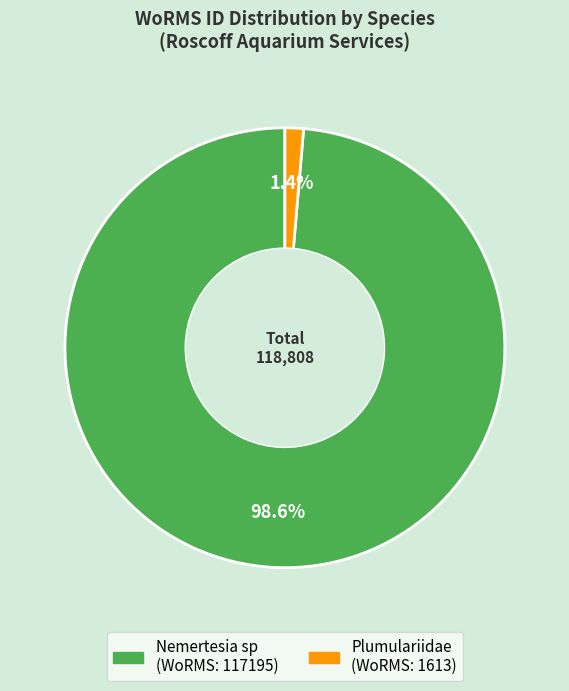

How many segments does this pie chart have?

2